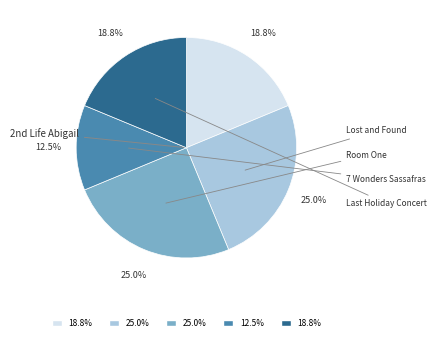

To the nearest percent, what is the average slice percentage?

20%